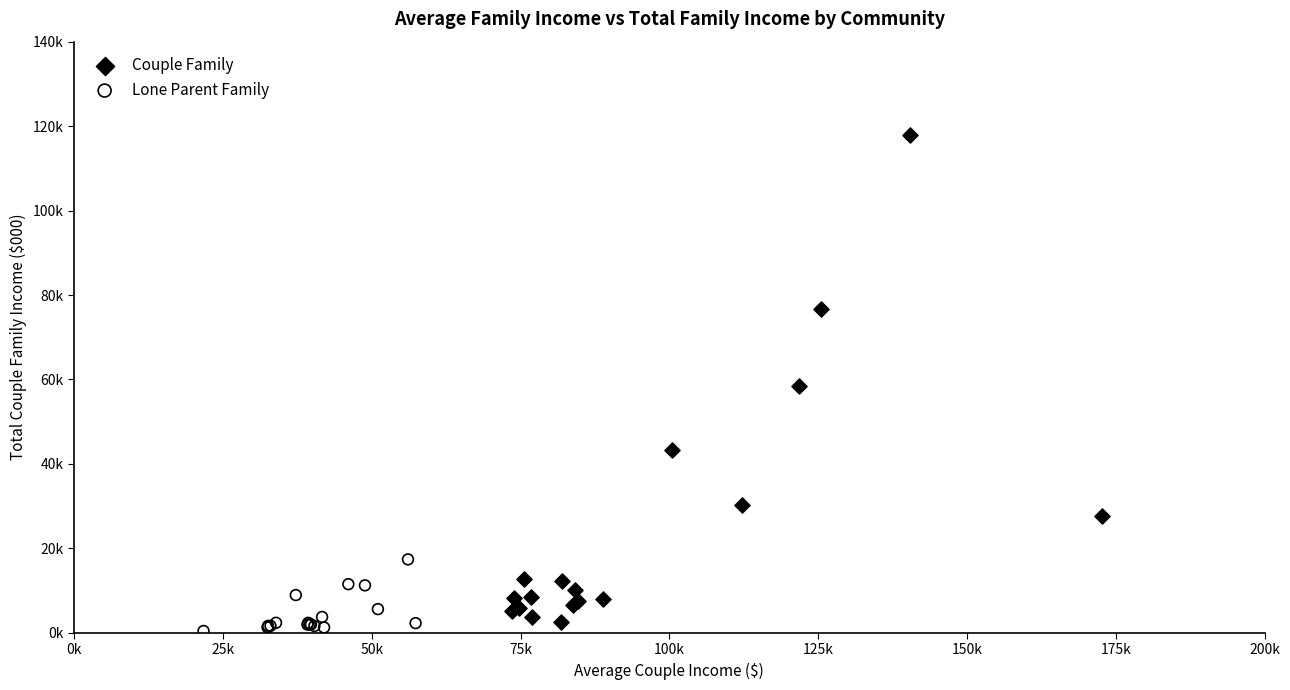

What are all the series names shown in the legend?

Couple Family, Lone Parent Family